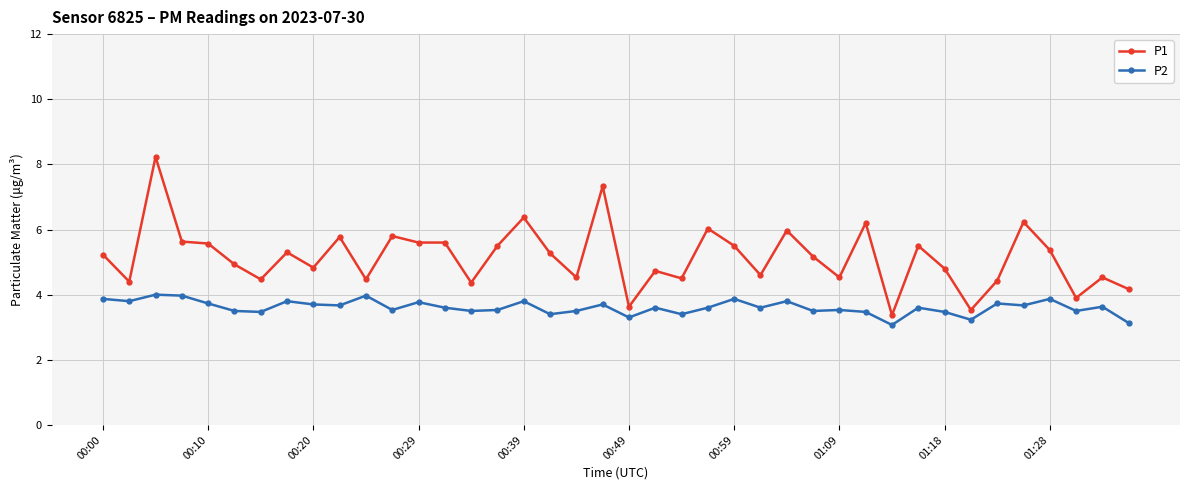

Which series has the widest spread of values?

P1